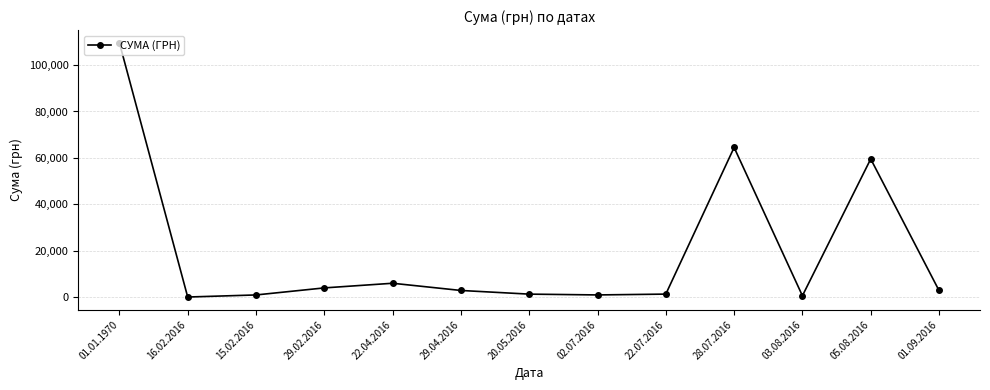

The value at 22.04.2016 is 6000.0. True or false?

True